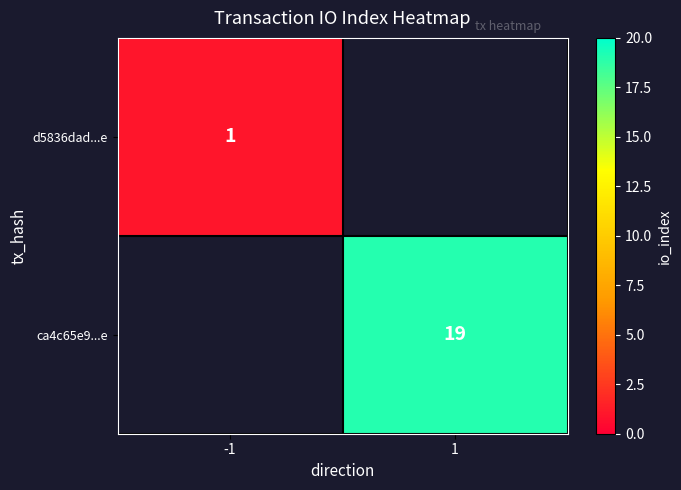

How many categories are shown in the chart?

2